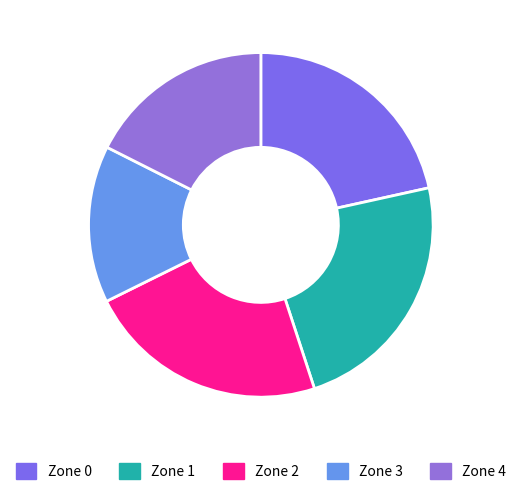

To the nearest percent, what is the difference between the largest and smallest slice percentages?

9%